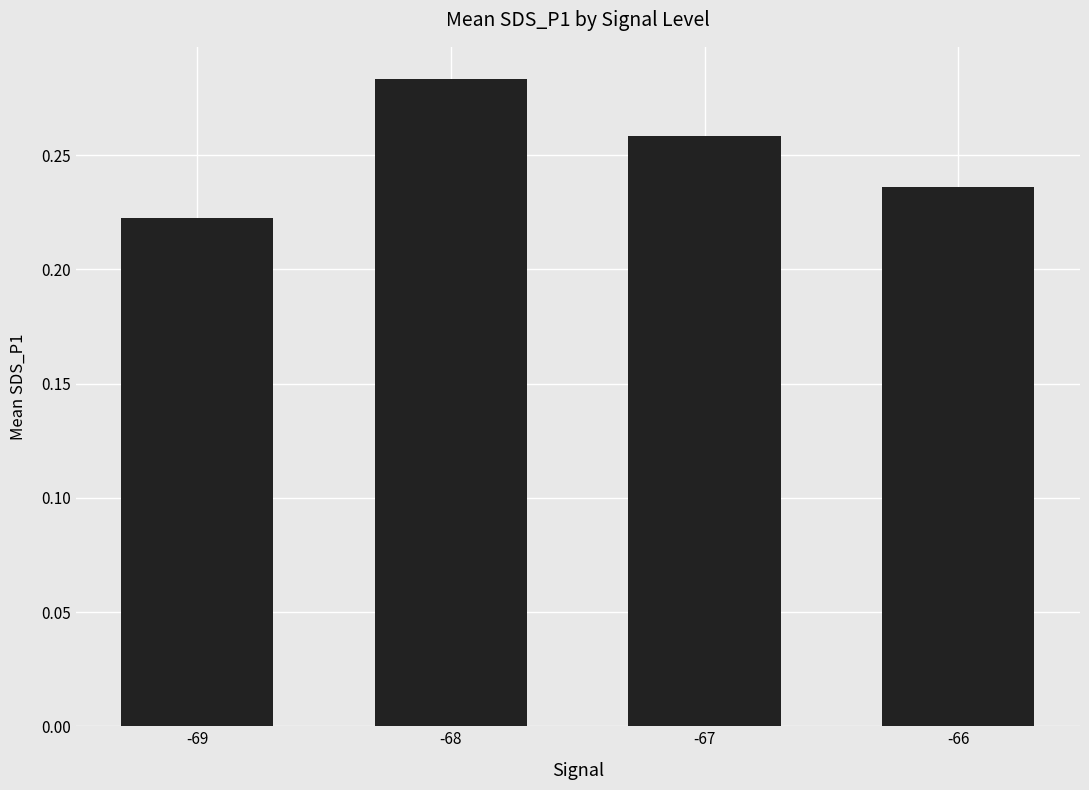

Which label corresponds to the largest value in the chart?

-68